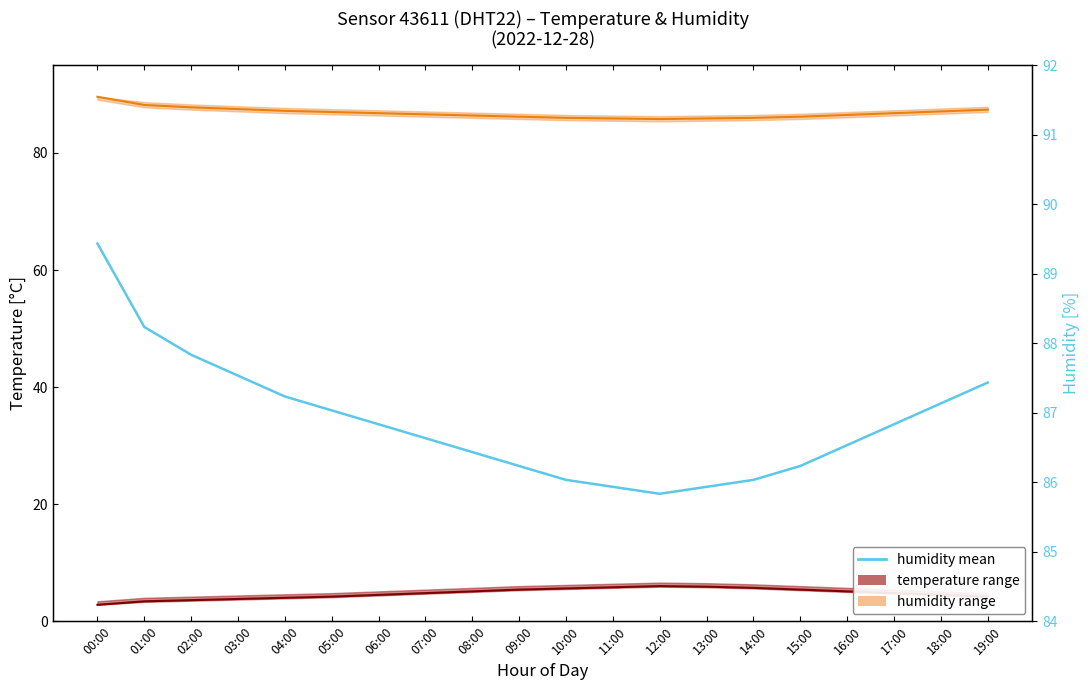

What is the difference between the maximum and minimum values?

3.6